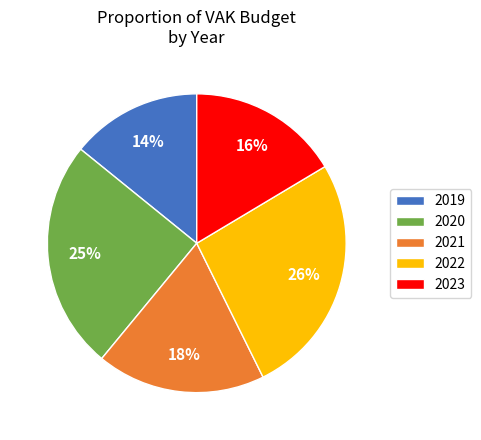

To the nearest percent, what percentage of the pie is 2020?

25%